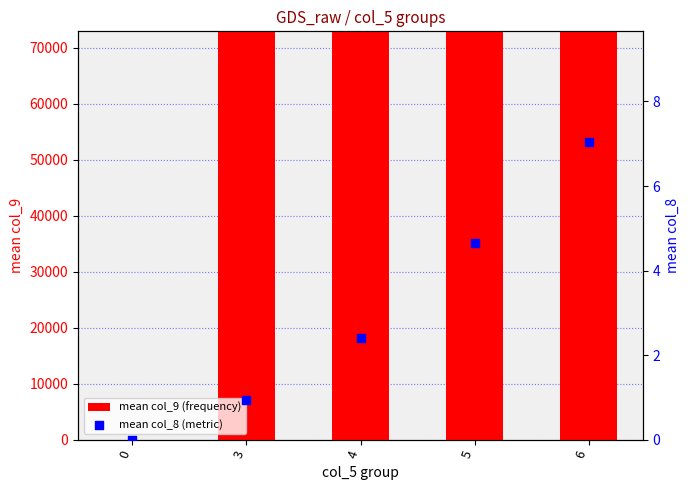

What are all the series names shown in the legend?

mean col_9 (frequency), mean col_8 (metric)